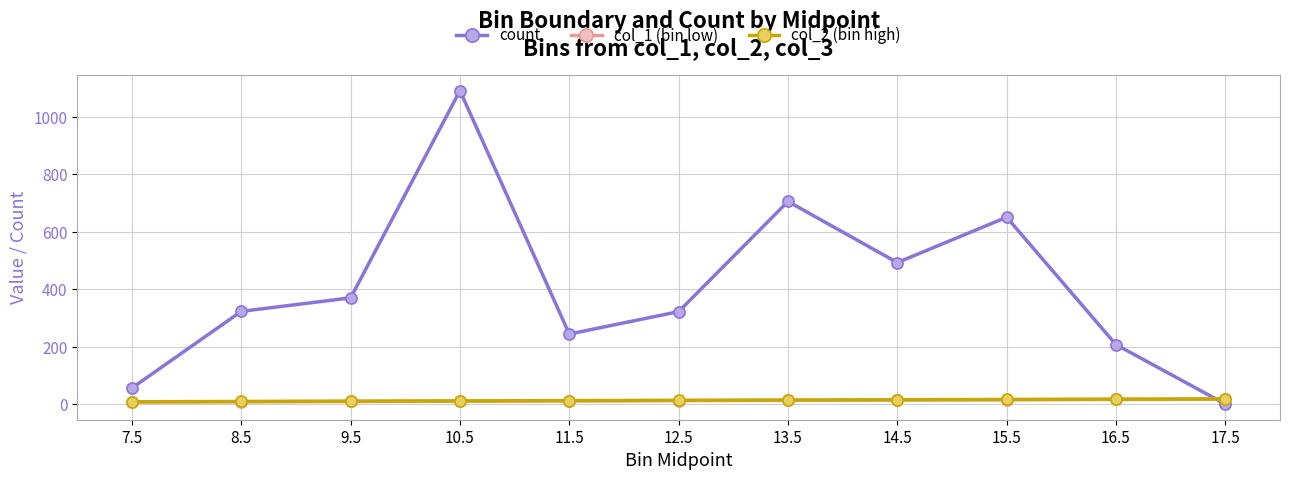

How many values in the count series are below 323?

5